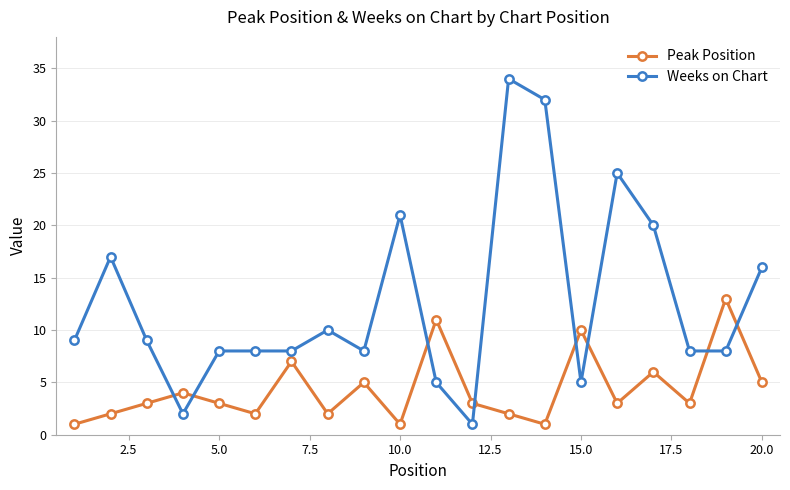

At how many categories does at least one series exceed 22?

3